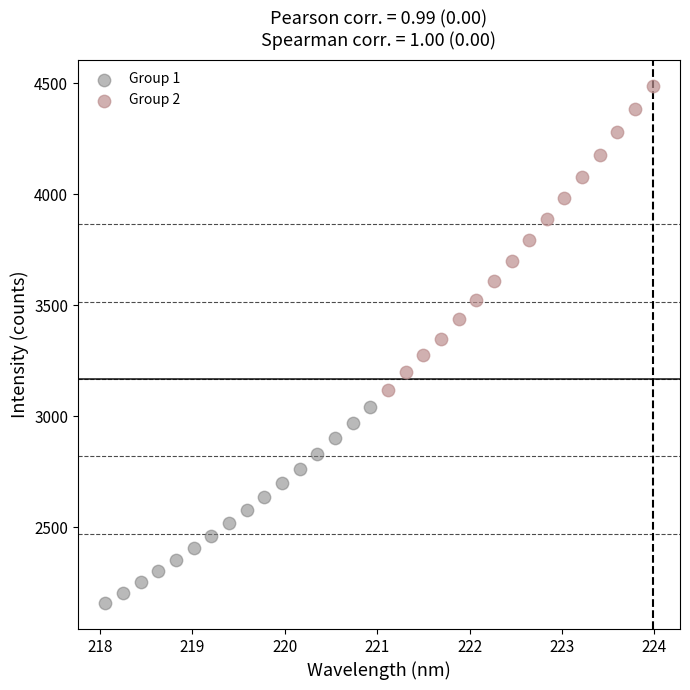

Which series contains the highest Y value?

Group 2